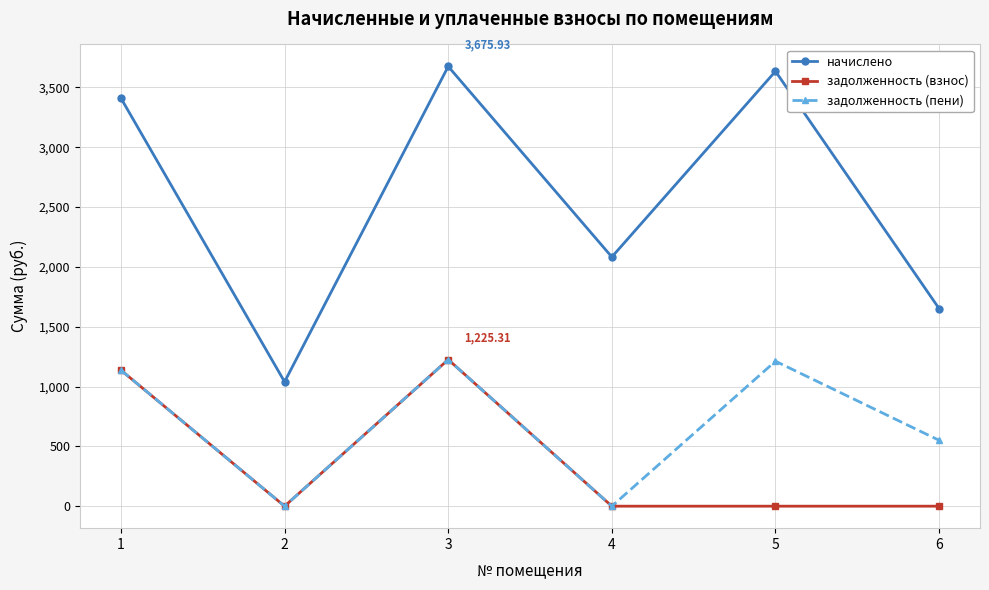

True or false: начислено and задолженность (пени) intersect in this chart.

False